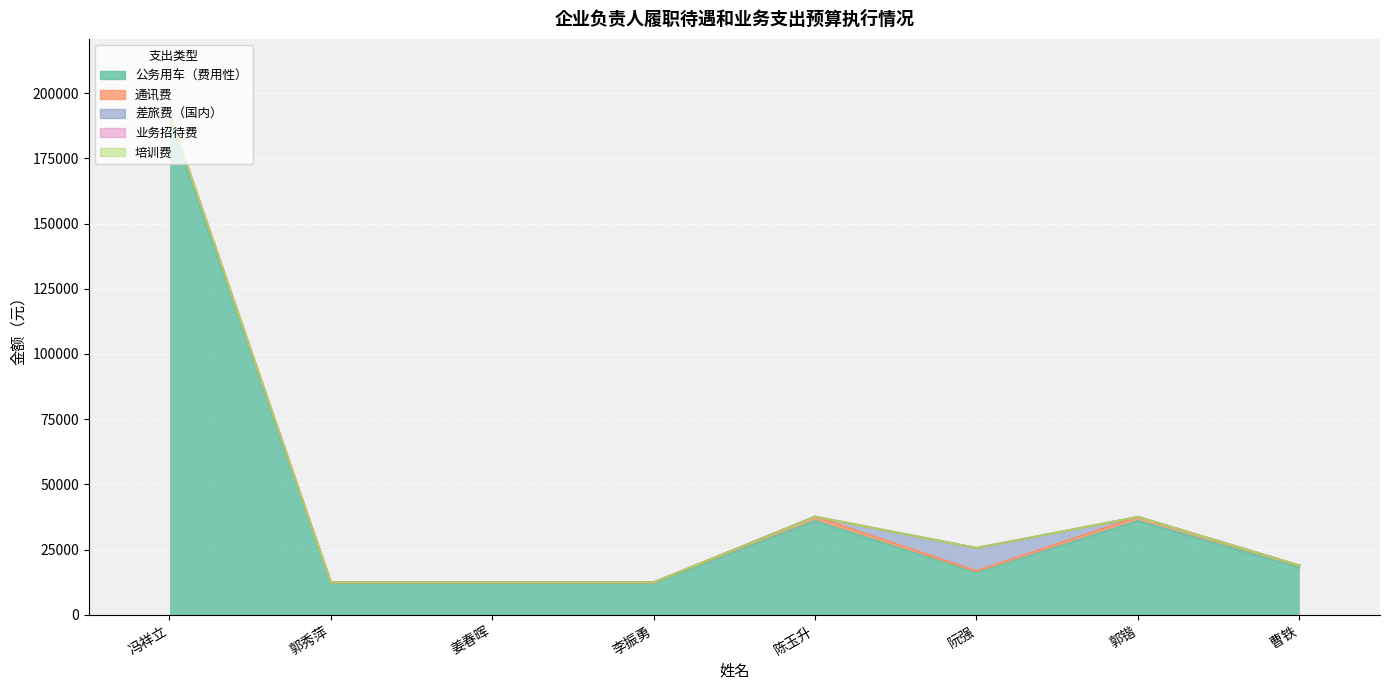

At which label is 通讯费 closest to 1200?

郭锴